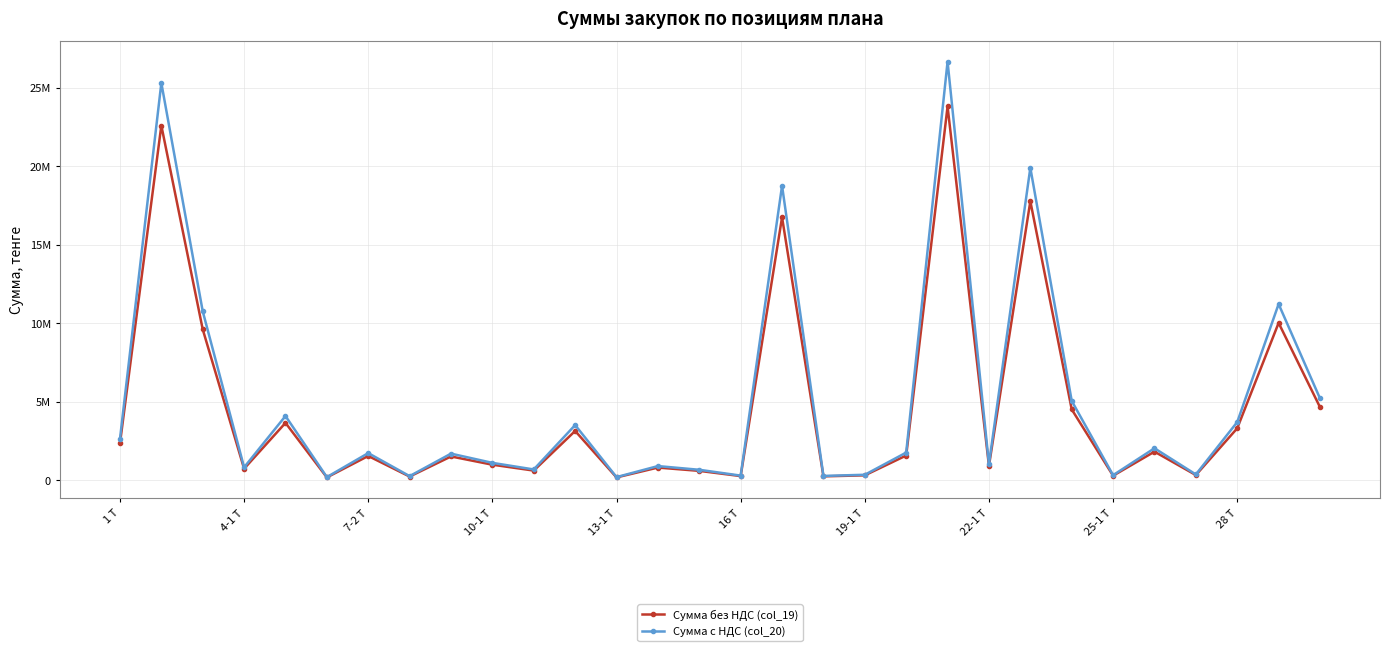

True or false: Сумма без НДС (col_19) has more than 0 interior local peaks.

True